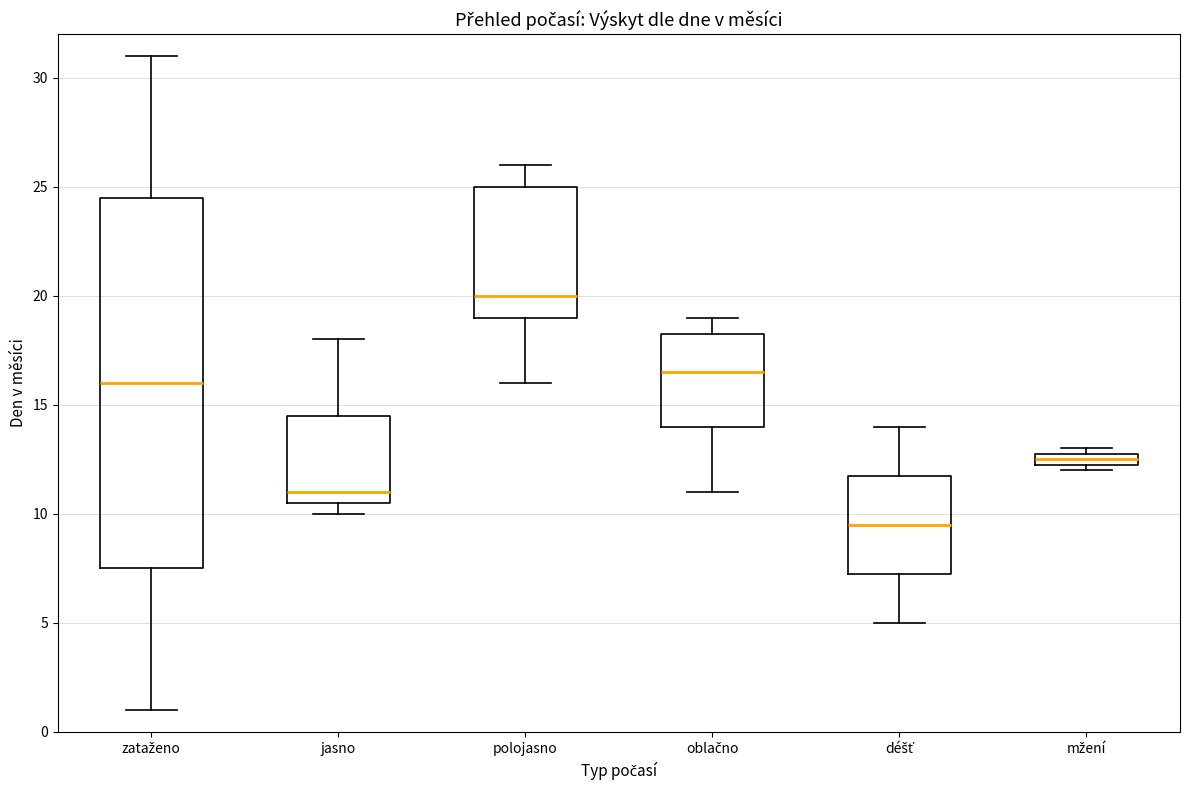

Which box's median line is the lowest?

déšť